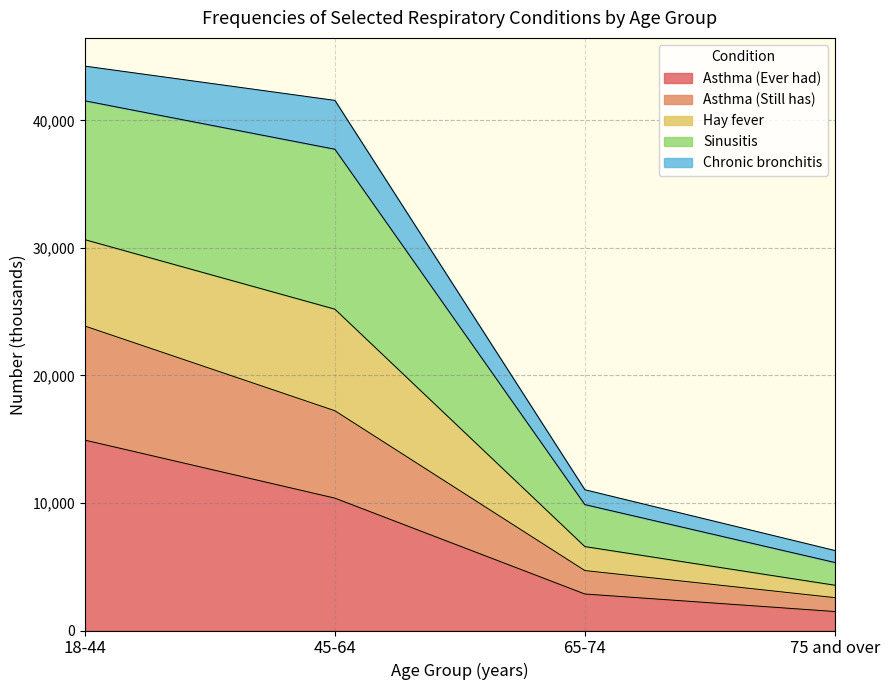

Between 18-44 and 45-64, which is larger?

18-44